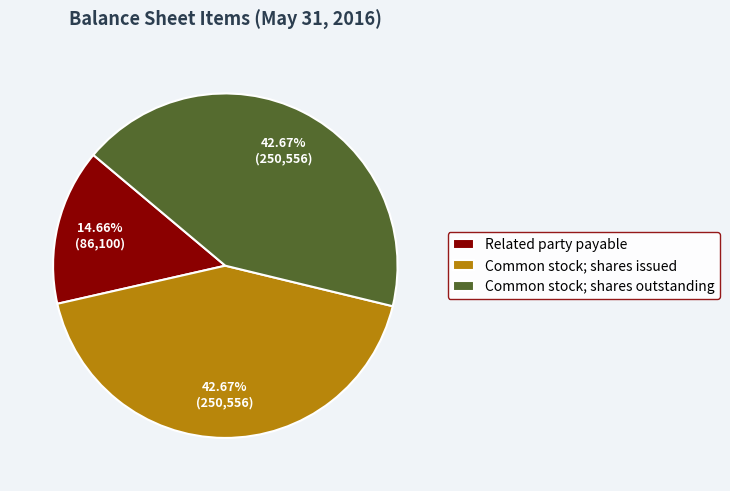

To the nearest percent, what is the combined percentage of Common stock; shares issued and Related party payable?

57%